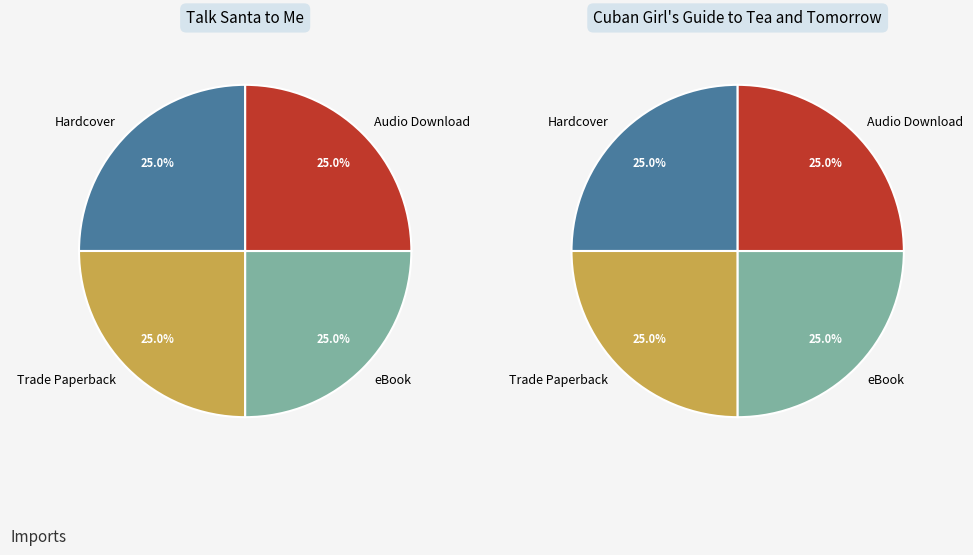

Is there any slice that represents more than half of the pie?

No